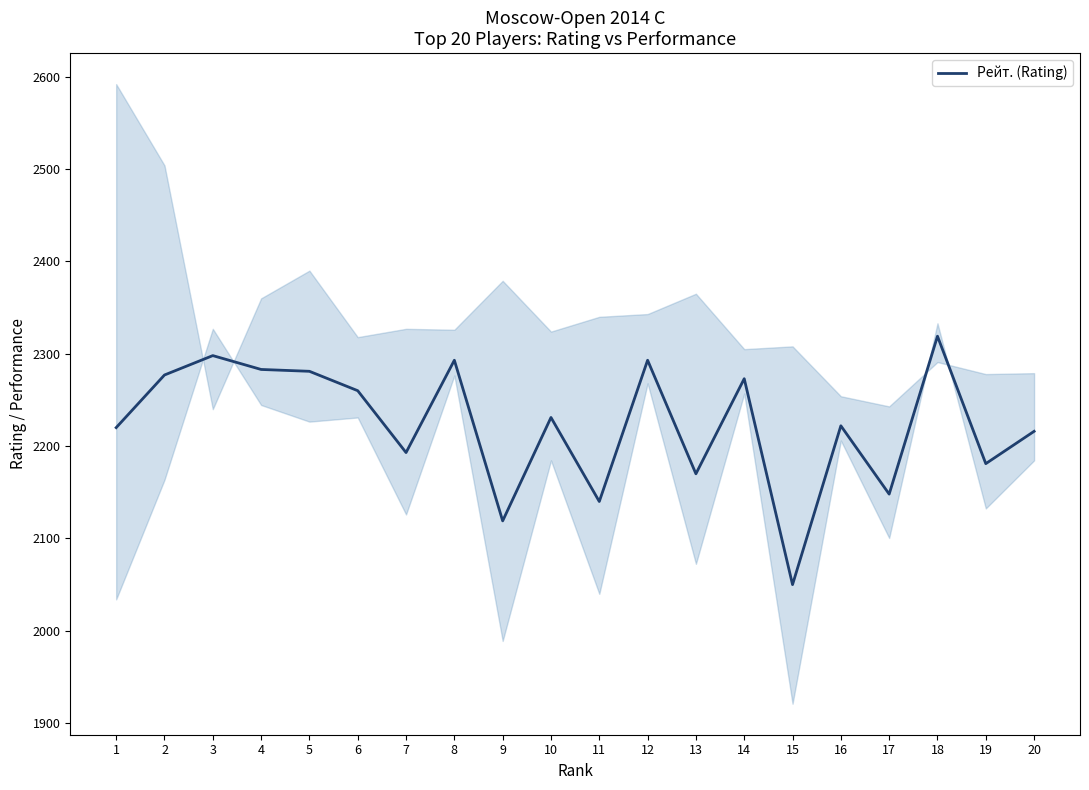

How many interior local valleys (lower than both neighbors) does the data have?

7